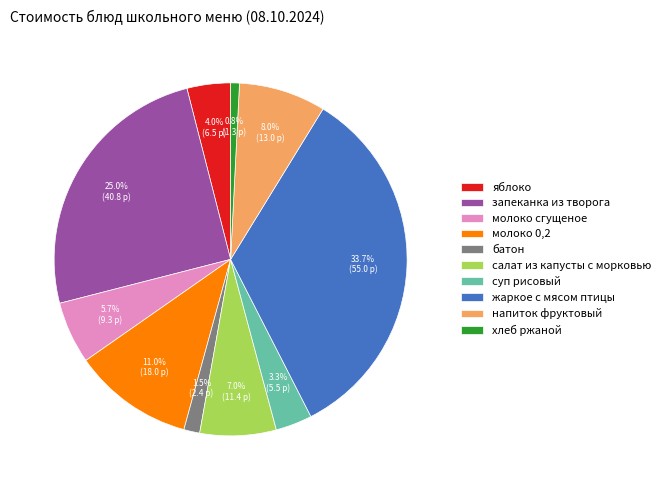

Rank the categories by value from highest to lowest.

жаркое с мясом птицы, запеканка из творога, молоко 0,2, напиток фруктовый, салат из капусты с морковью, молоко сгущеное, яблоко, суп рисовый, батон, хлеб ржаной